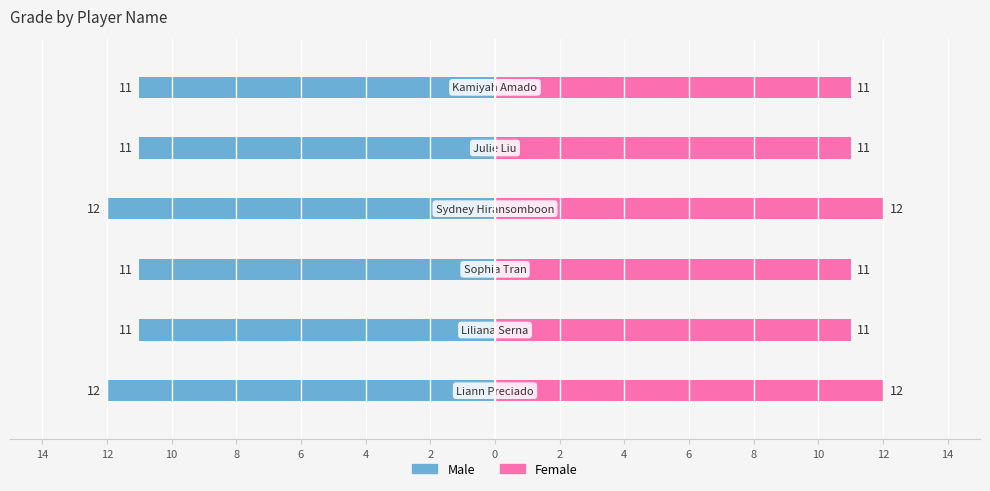

Which series has the largest range (max minus min)?

Male